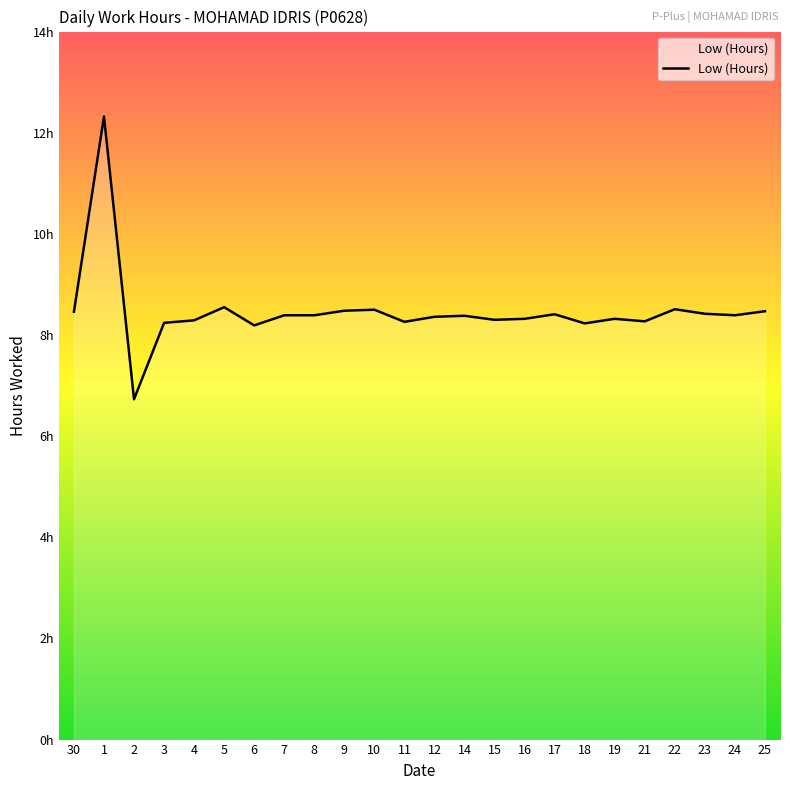

Is this an area chart (filled region under the line)?

Yes